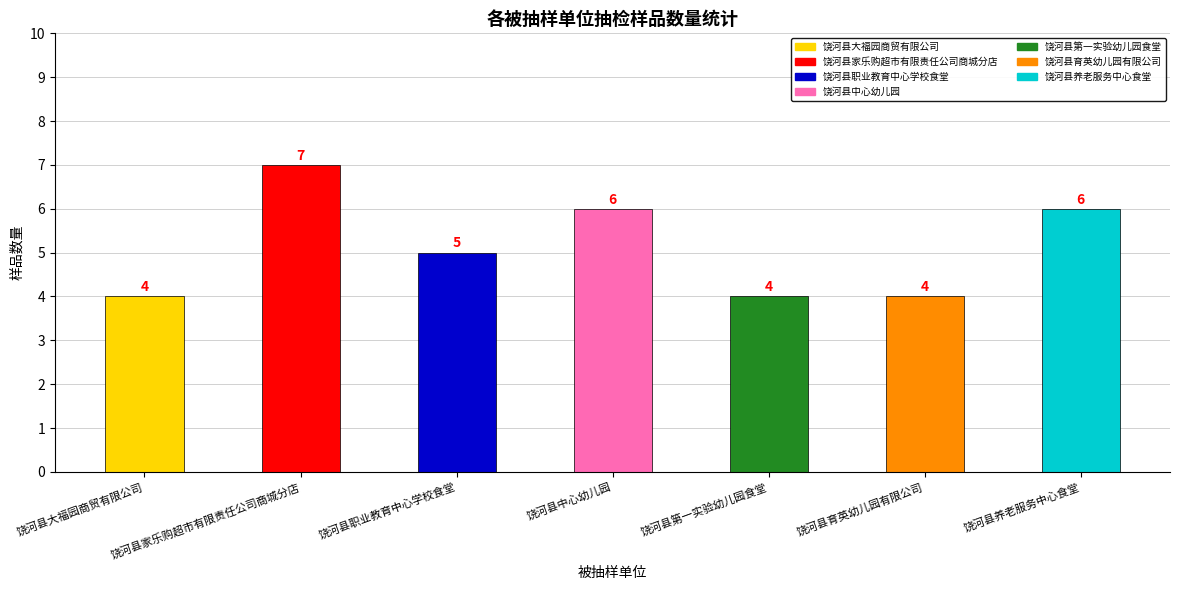

Reading left to right, what are all the values shown in this chart?

饶河县大福园商贸有限公司=4	饶河县家乐购超市有限责任公司商城分店=7	饶河县职业教育中心学校食堂=5	饶河县中心幼儿园=6	饶河县第一实验幼儿园食堂=4	饶河县育英幼儿园有限公司=4	饶河县养老服务中心食堂=6